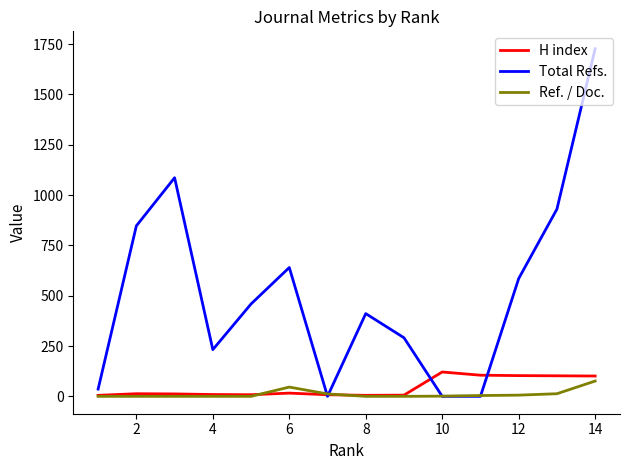

What is the difference between the second highest and second lowest values in the H index series?

100